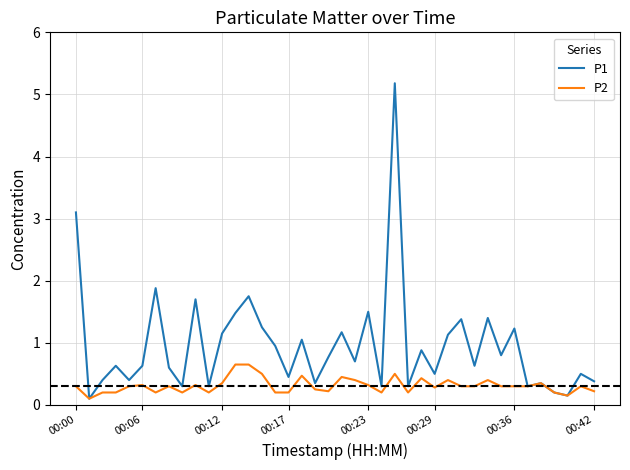

Rank the series by their maximum value, from highest to lowest.

P1, P2